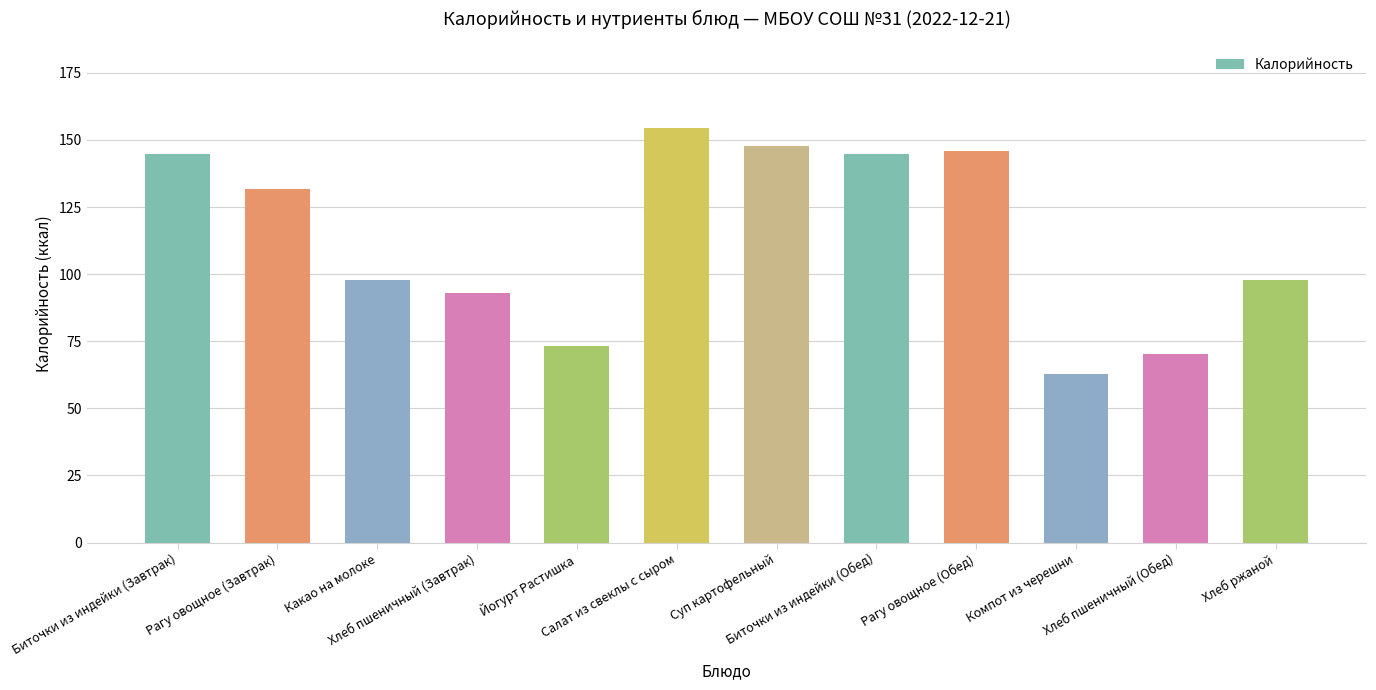

Where does the data first go above 131?

Биточки из индейки (Завтрак)